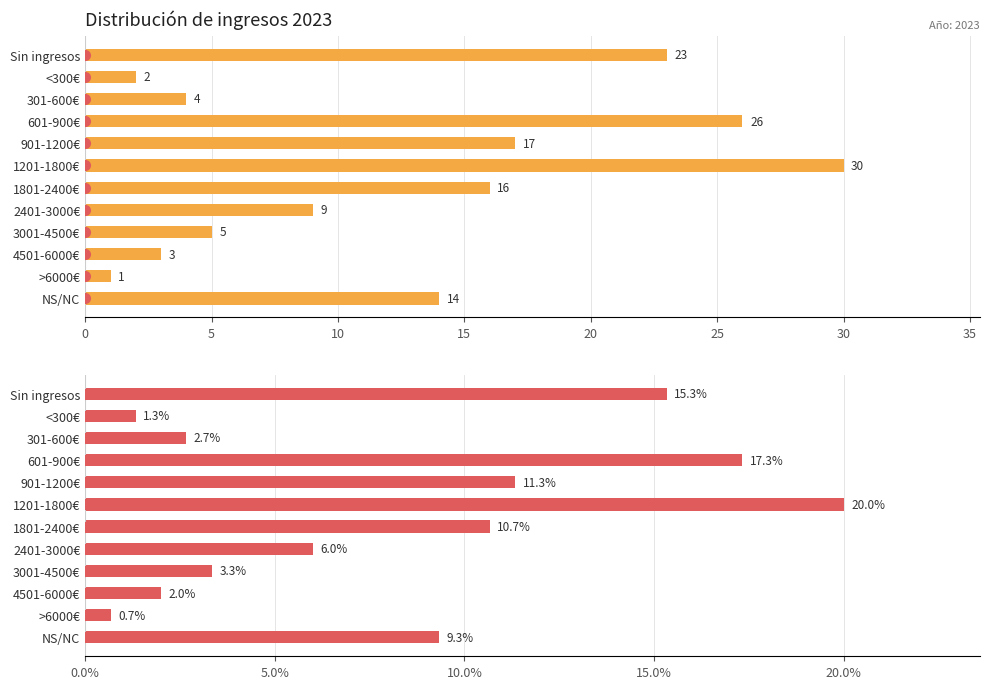

What is the lowest value of the % del total series?

0.7